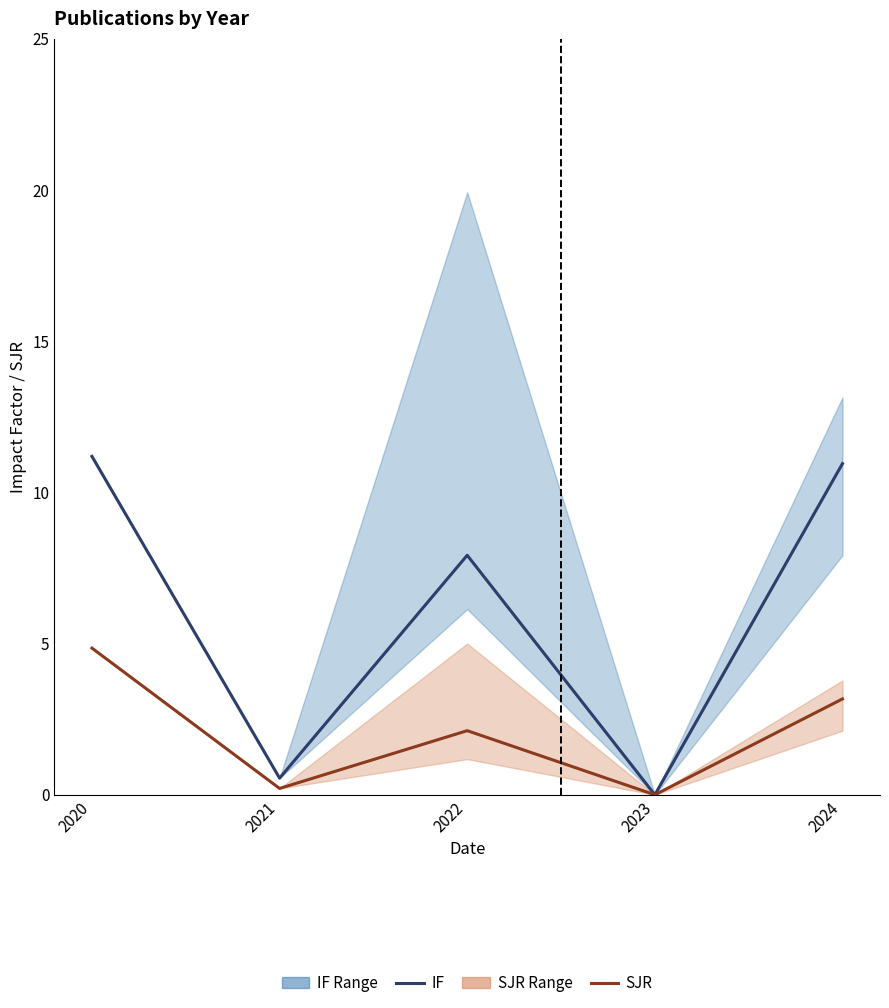

What is the total value across all series at 2024?

14.1